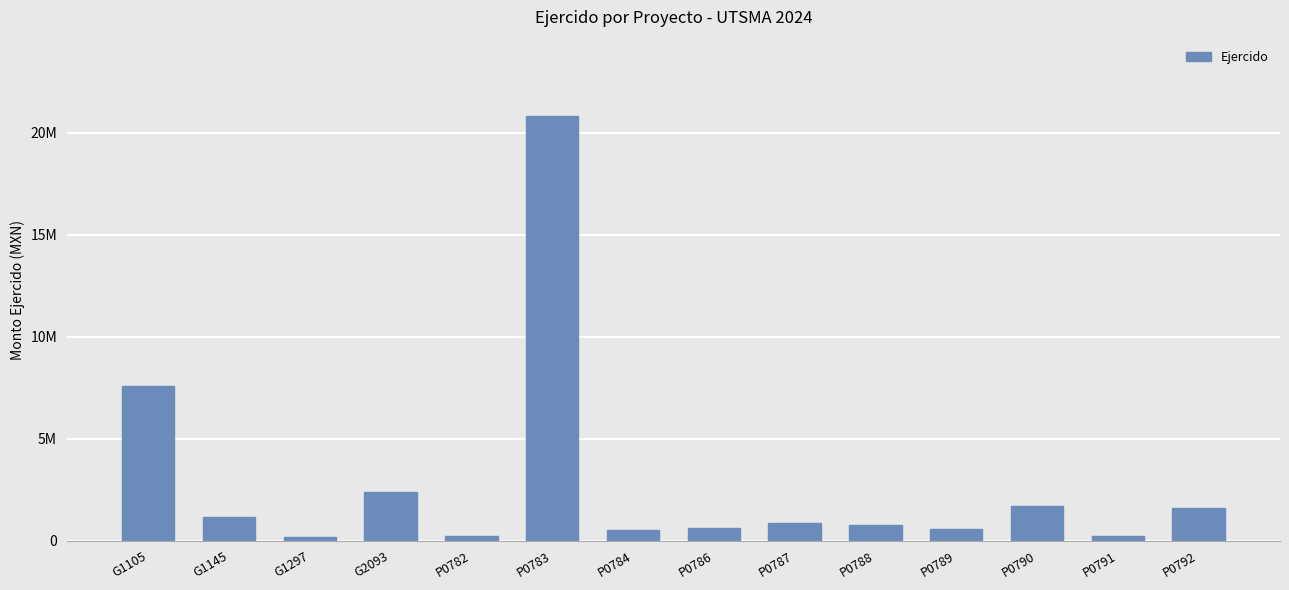

Is it true that the value at G2093 is 616151.5?

False